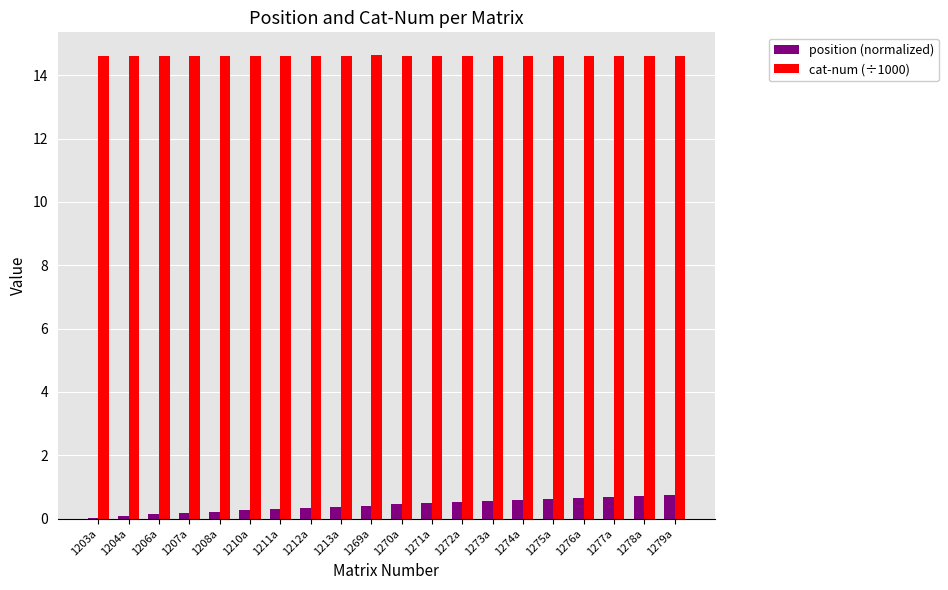

What is the difference between the position (normalized) values at 1269a and 1271a?

0.1